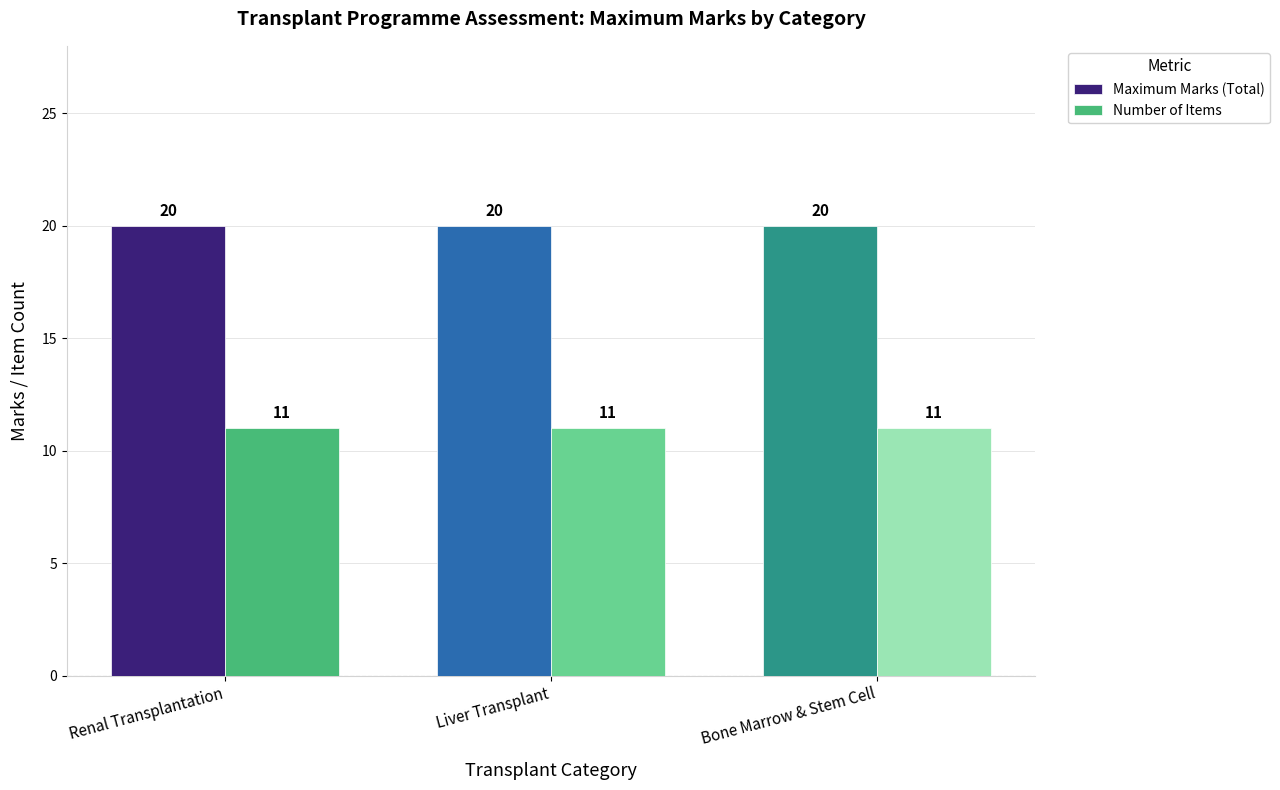

What is the smallest value displayed?

11